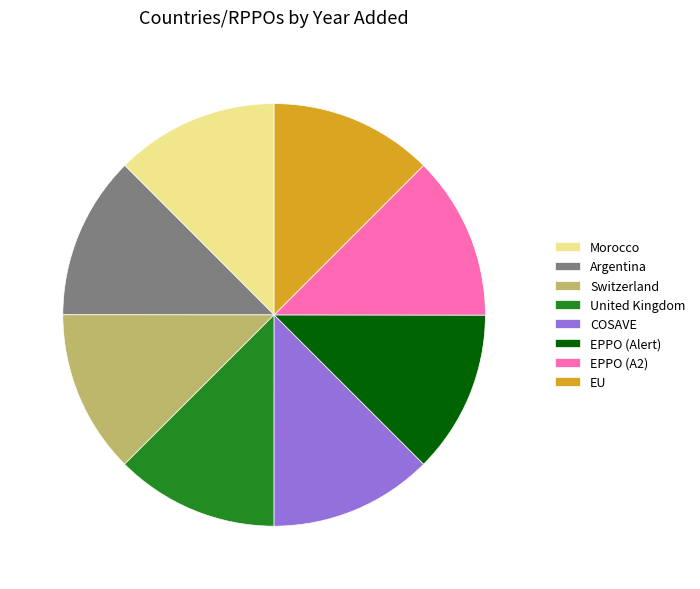

Do Morocco and EPPO (A2) together represent more than half of the pie?

No